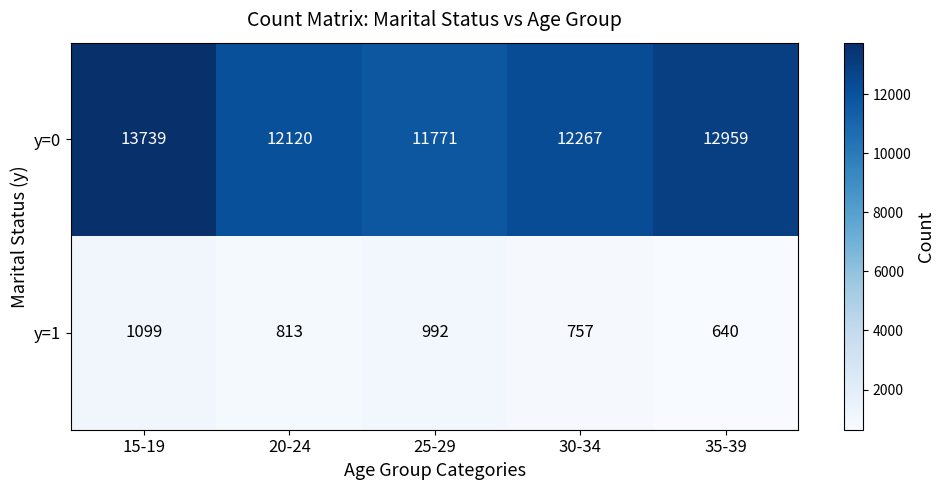

Reading left to right, transcribe all the data shown in this chart.

y=0: 15-19=13739	20-24=12120	25-29=11771	30-34=12267	35-39=12959
y=1: 15-19=1099	20-24=813	25-29=992	30-34=757	35-39=640